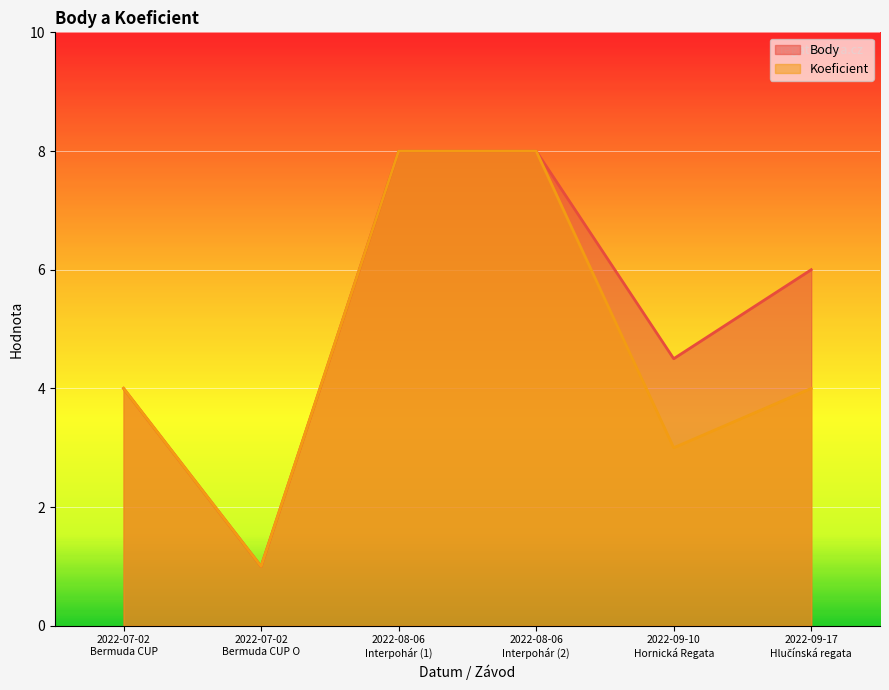

What is the label of the 1st point from the right?

2022-09-17
Hlučínská regata